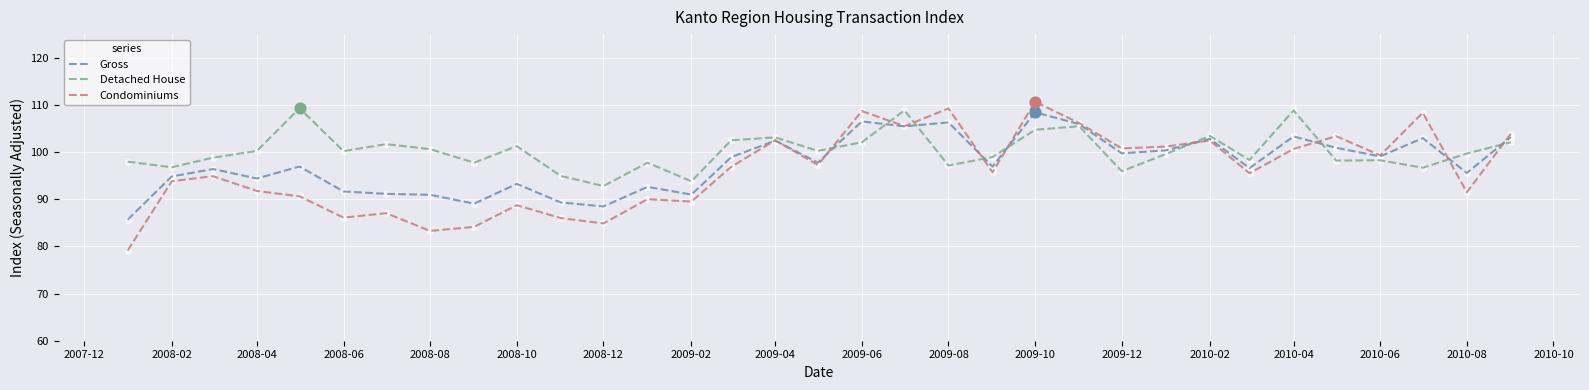

Which series has the widest spread of values?

Condominiums